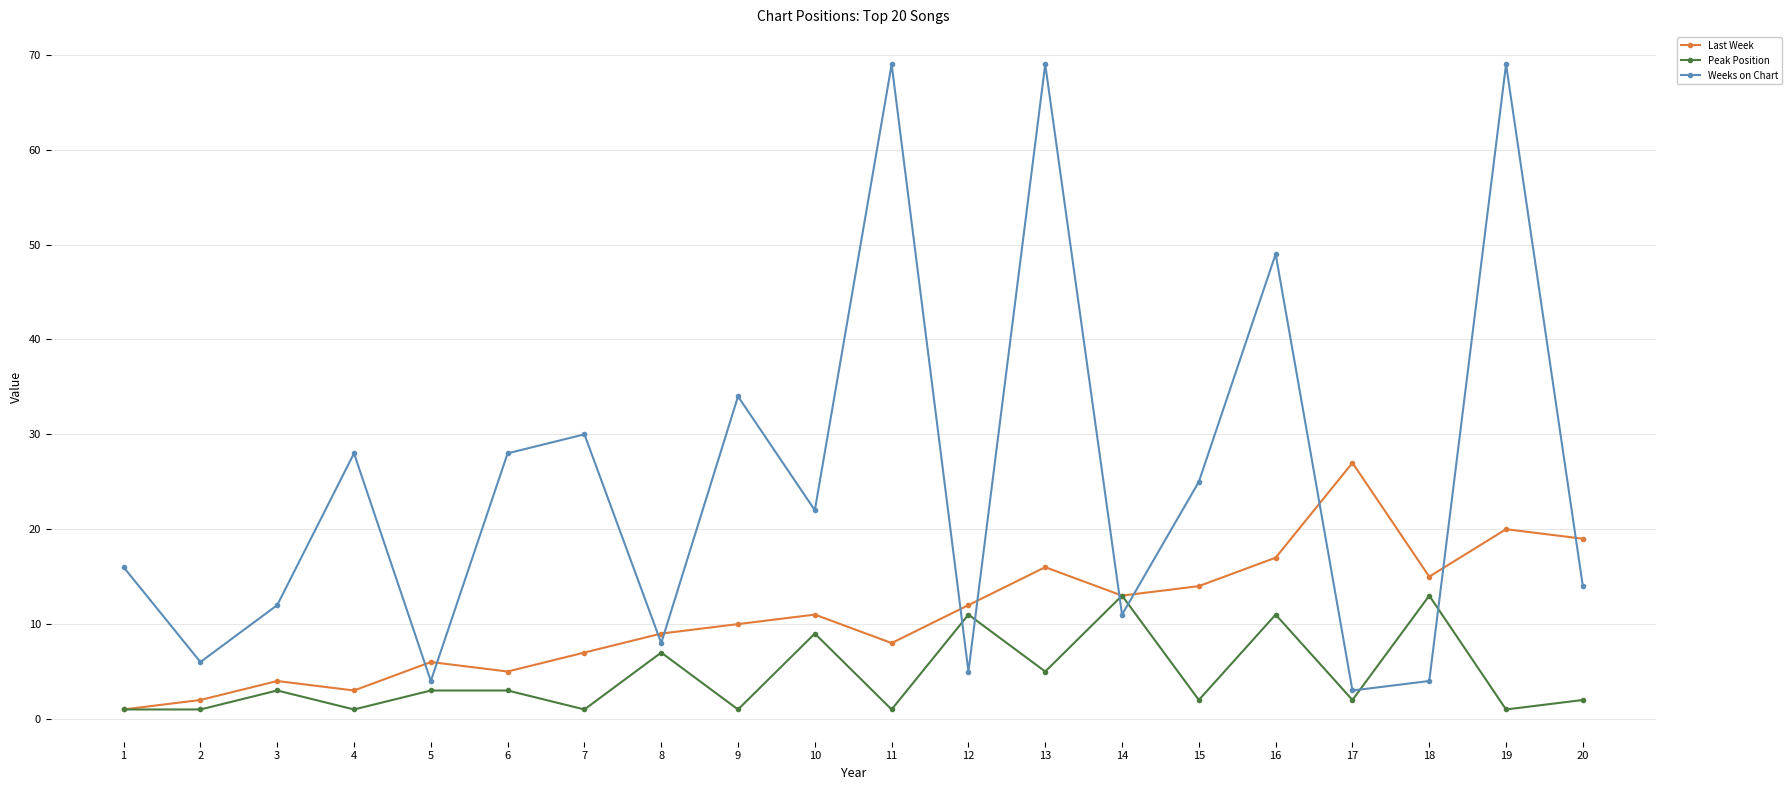

Between 18 and 19, which series saw the biggest shift?

Weeks on Chart